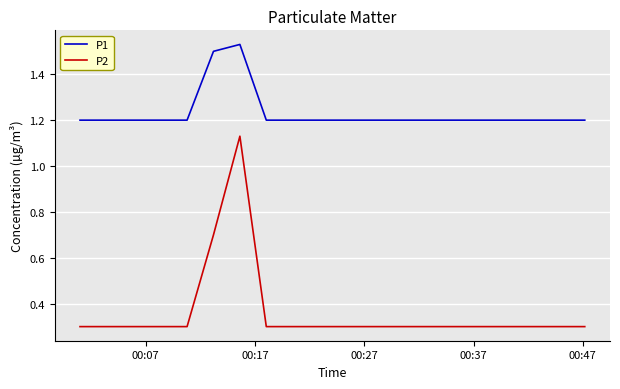

List the series in order of their peak value, lowest first.

P2, P1